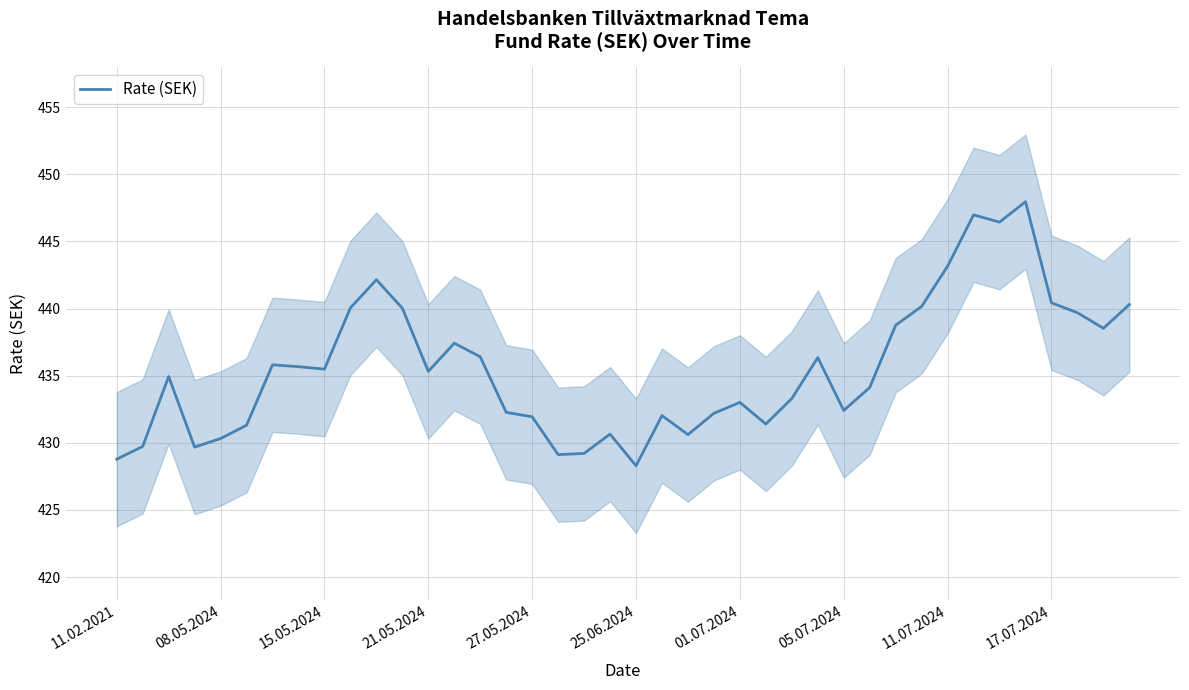

What is the maximum value for Rate (SEK)?

448.0